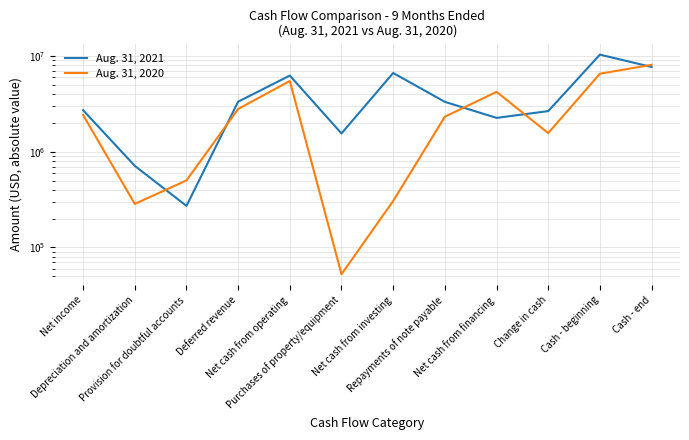

How many distinct data groups are displayed?

2